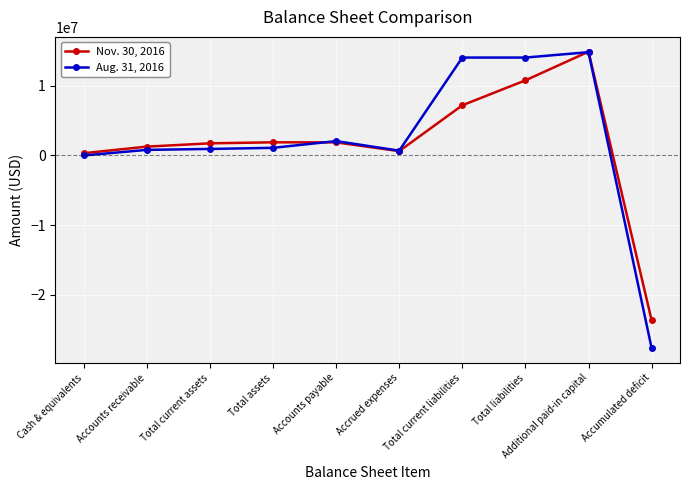

At which label is Aug. 31, 2016 closest to -6415635?

Cash & equivalents